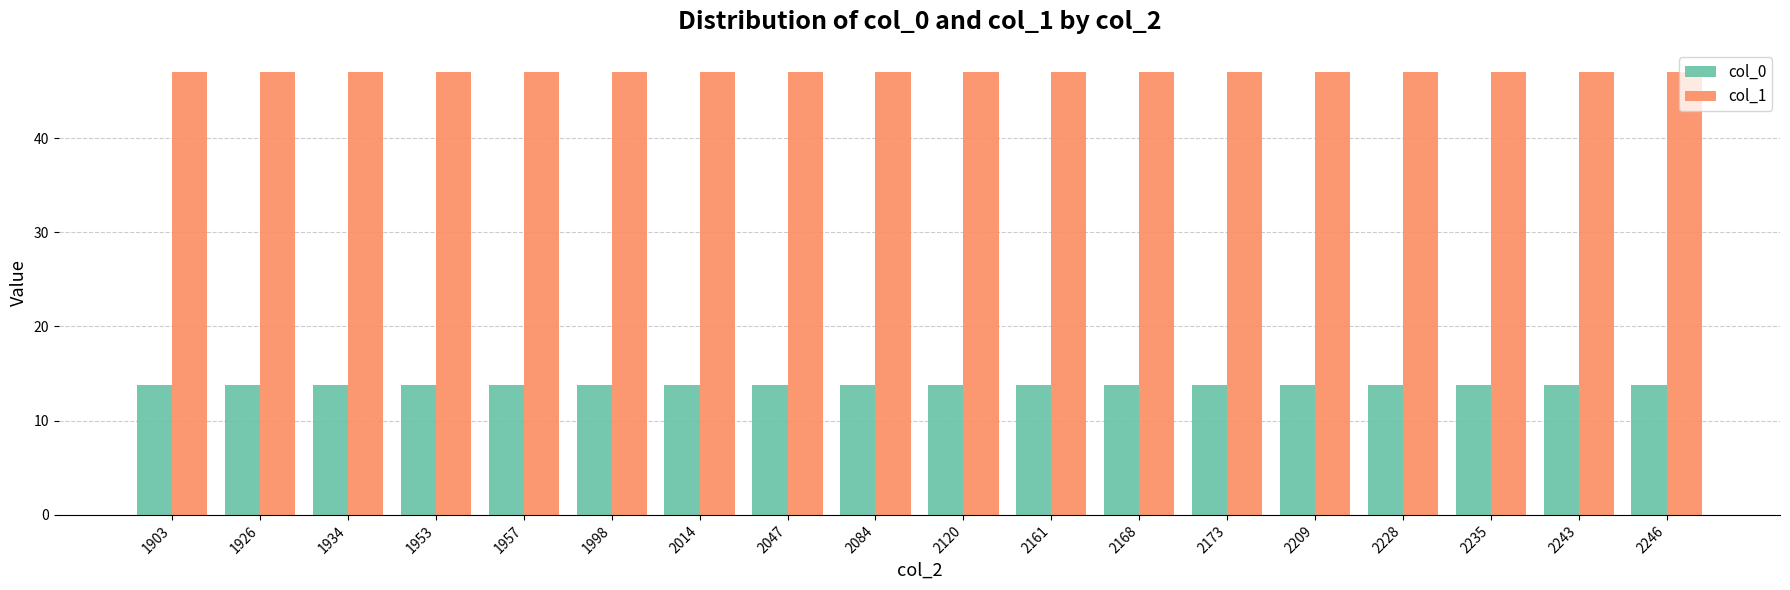

What is the sum of the col_0 values at 1926 and 1934?

27.6